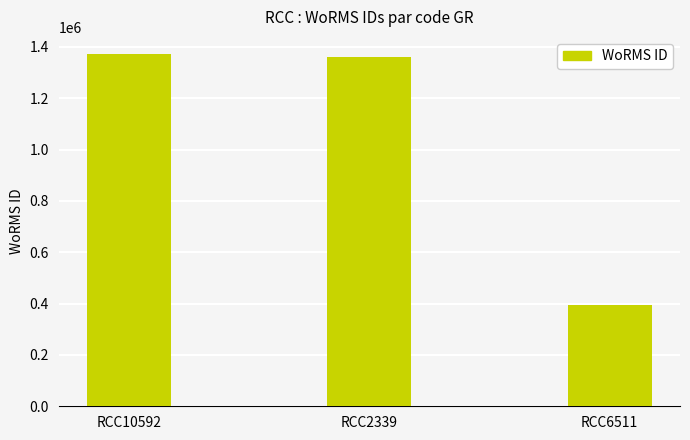

How many data points are less than 1361157?

1